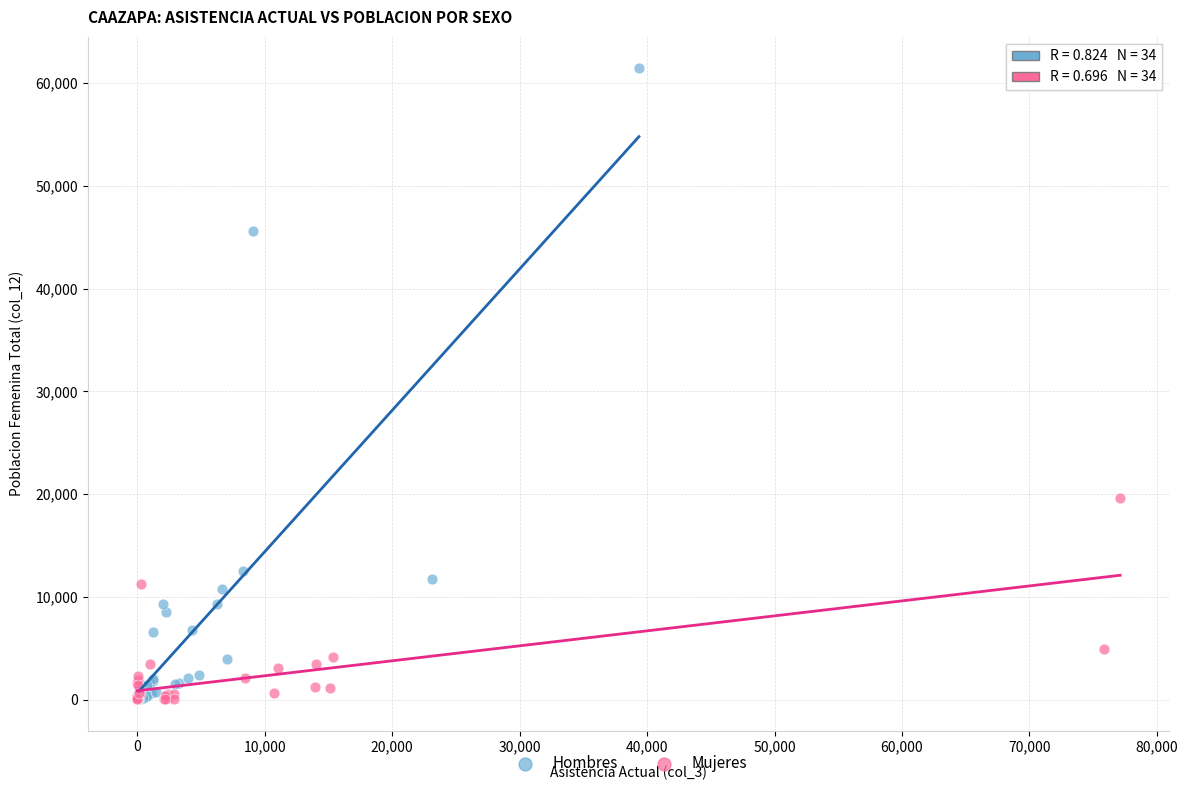

Which series has the largest Y range (max minus min)?

Hombres